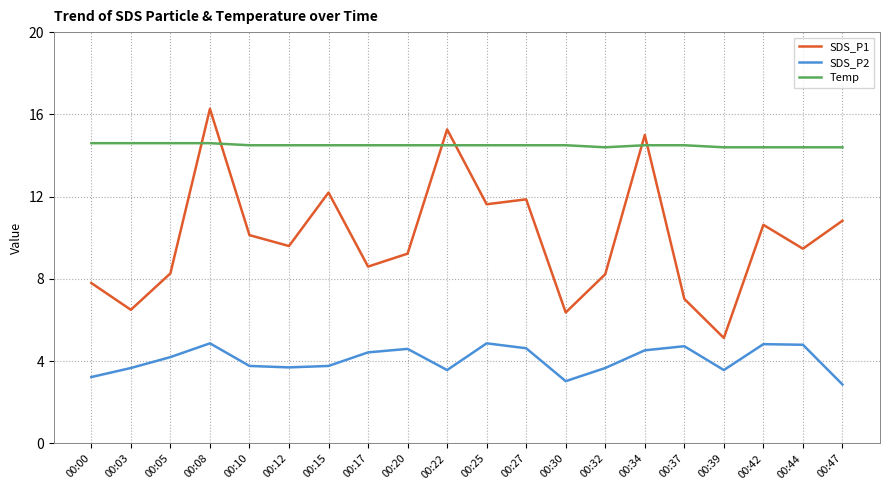

True or false: Temp has a value of 6.1 at 00:39.

False